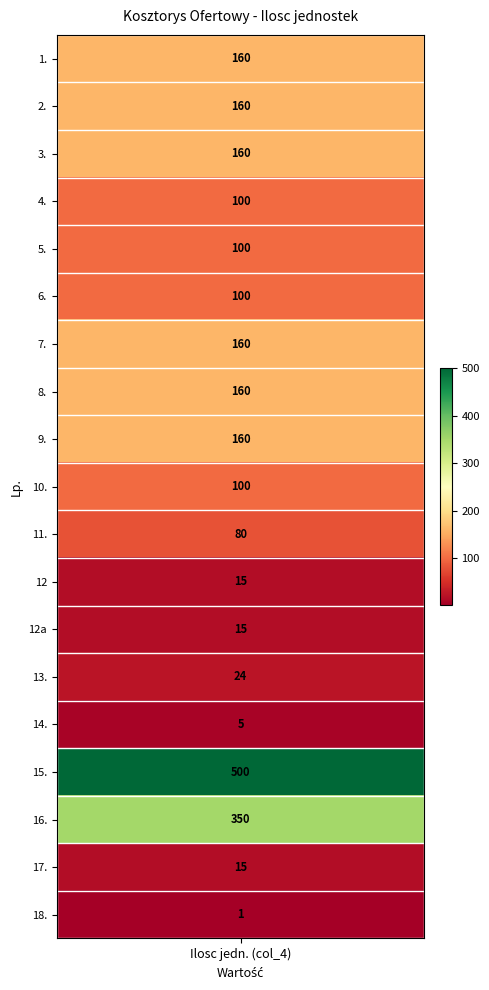

The chart shows a value of 179 at 10.. True or false?

False